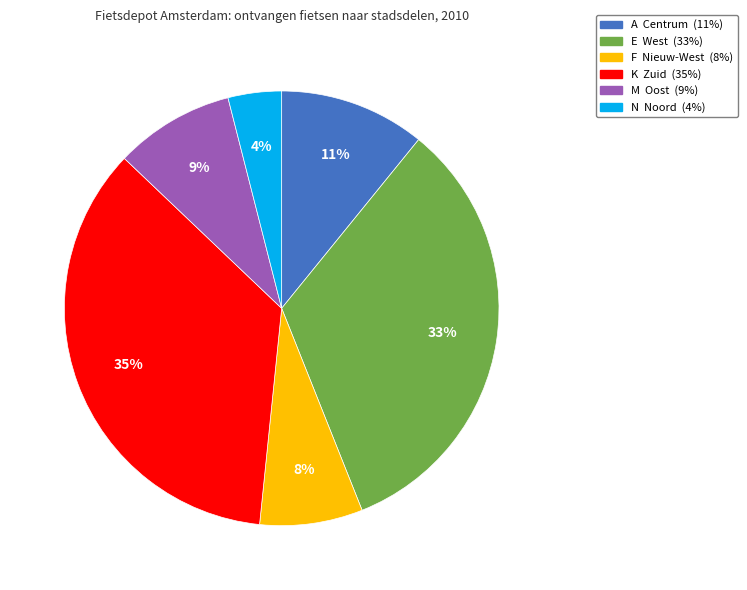

Do F Nieuw-West and E West together represent more than half of the pie?

No